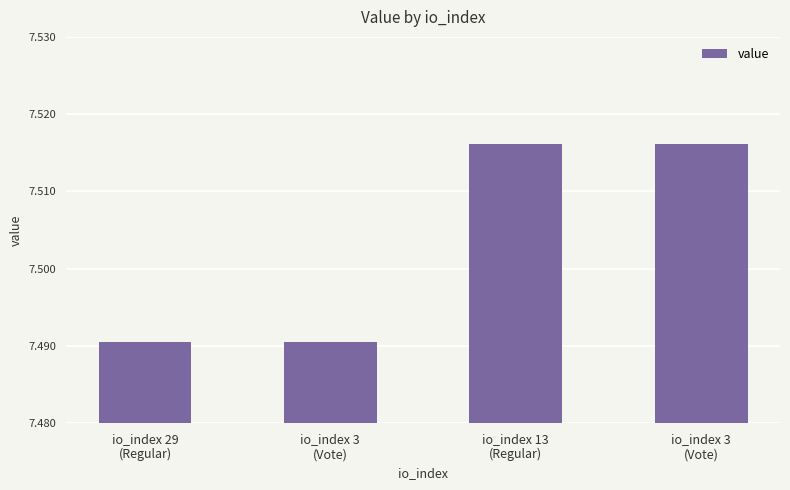

How many series are shown in this chart?

1